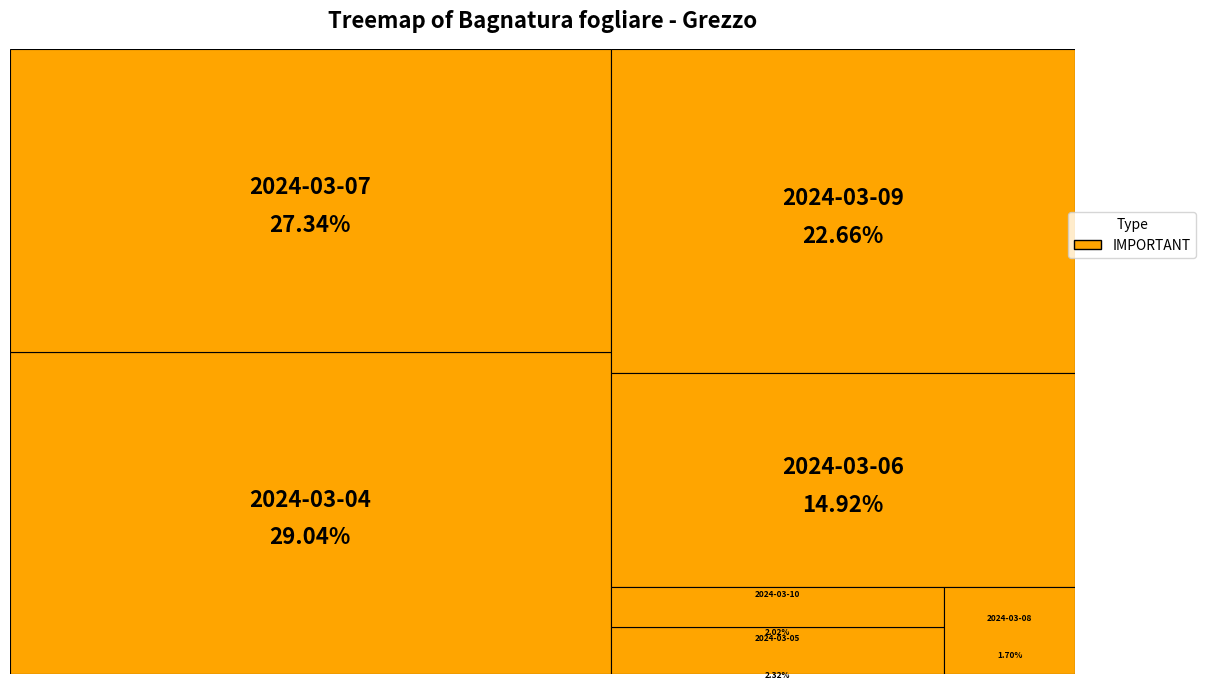

Count the number of slices in the pie.

7